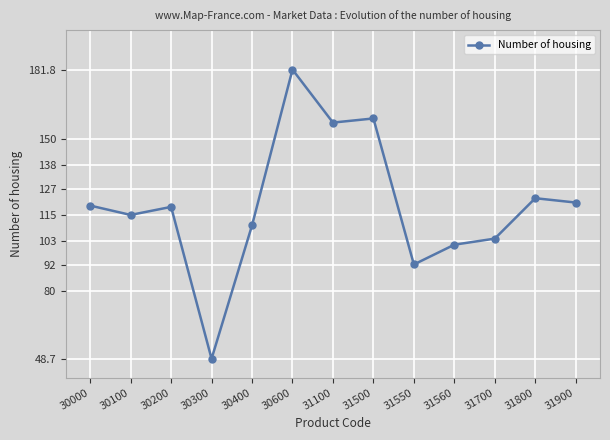

How many data points does each series have?

13